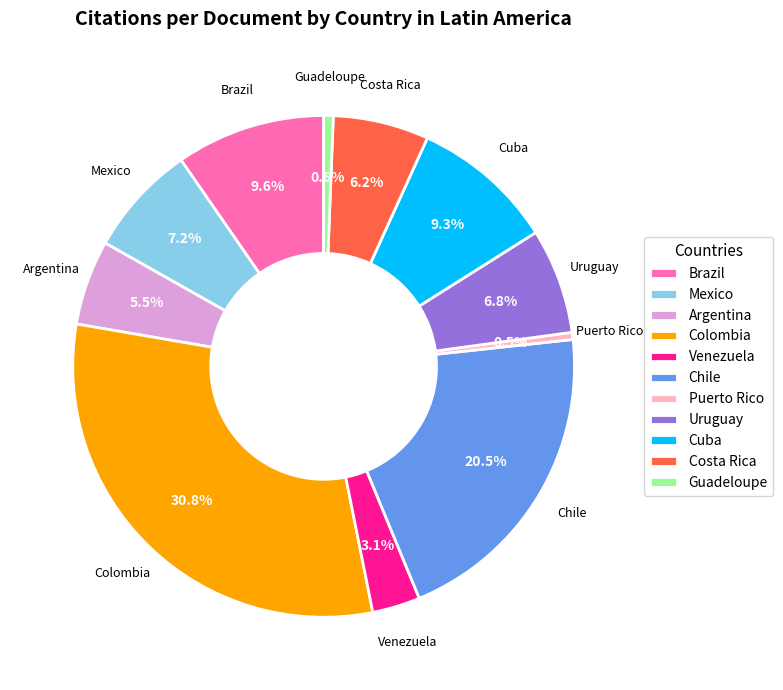

Is the sum of Brazil and Uruguay greater than half?

No